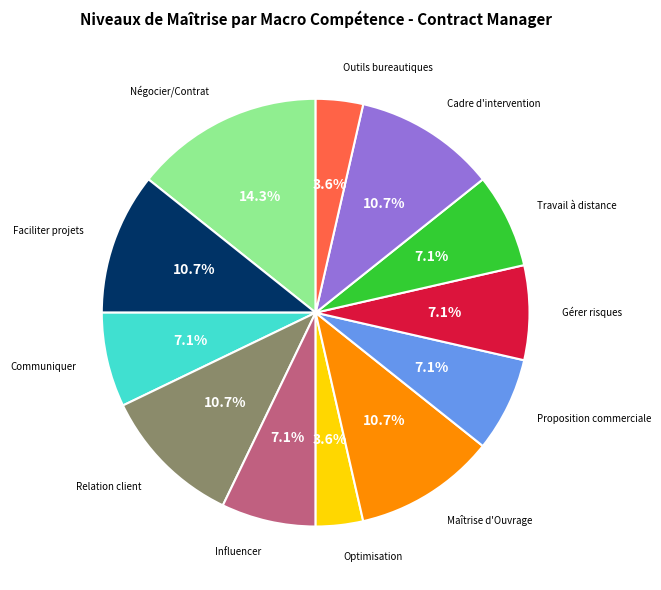

Is there a majority slice in this chart?

No